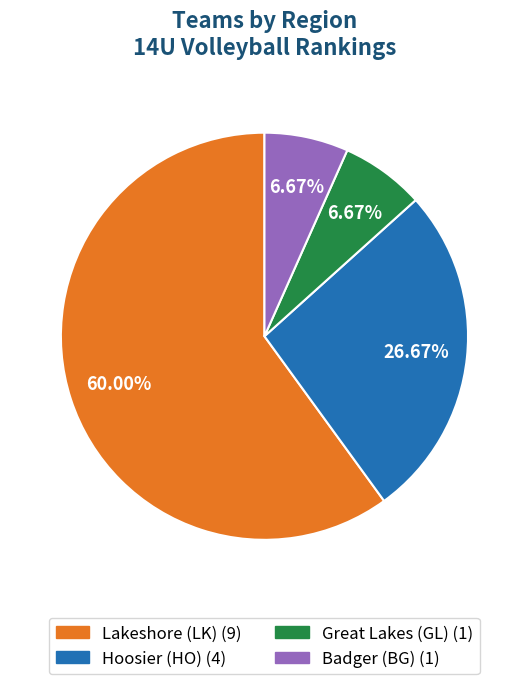

How many slices are in this pie chart?

4